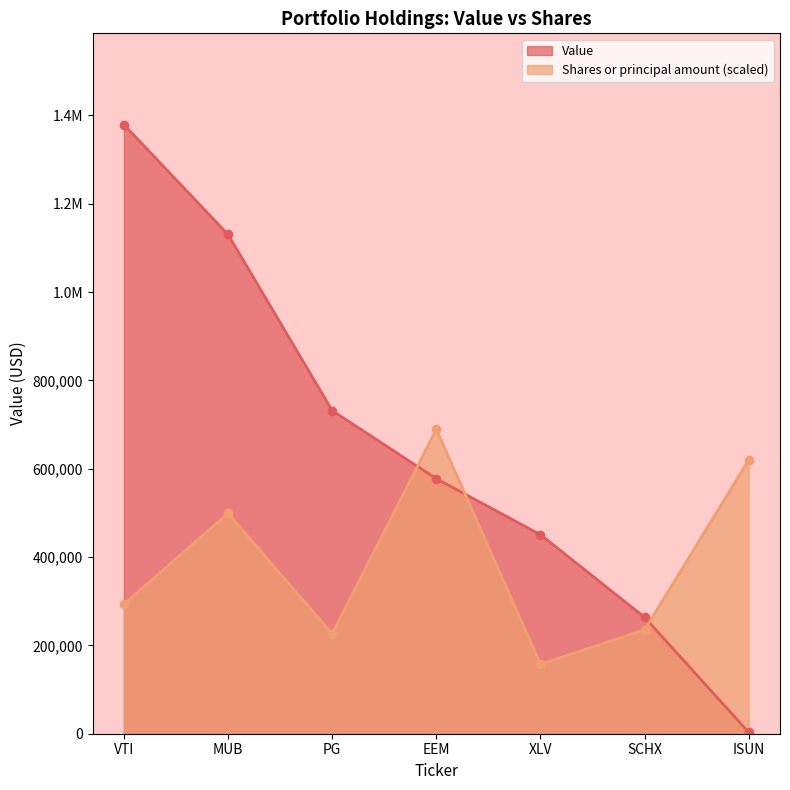

Between XLV and VTI, which is larger?

VTI